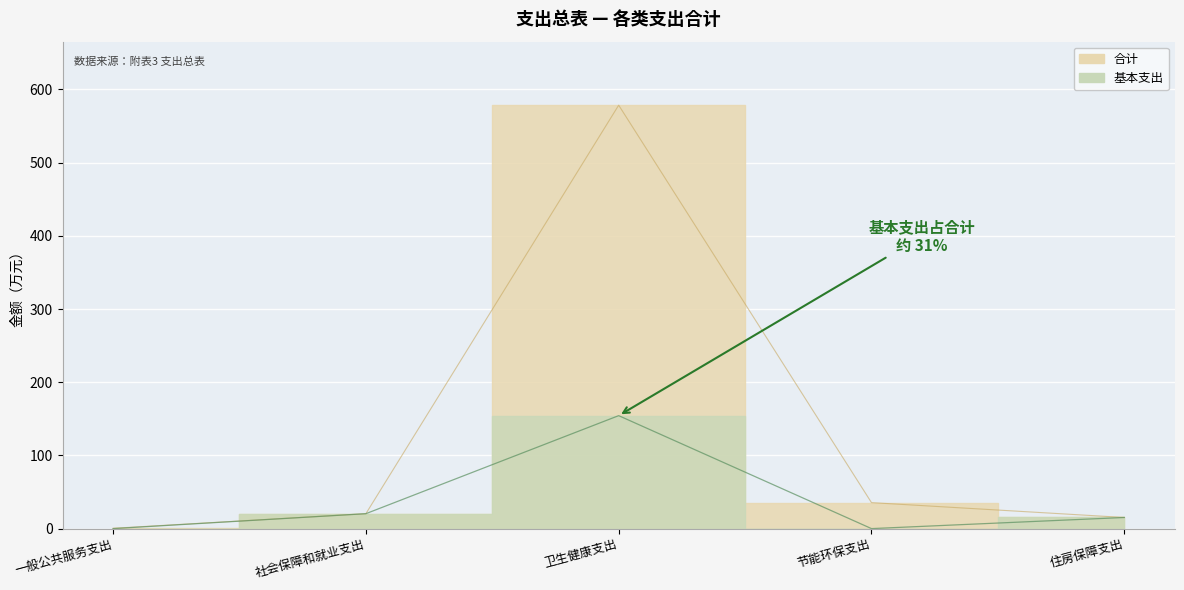

What are all the series names shown in the legend?

合计, 基本支出